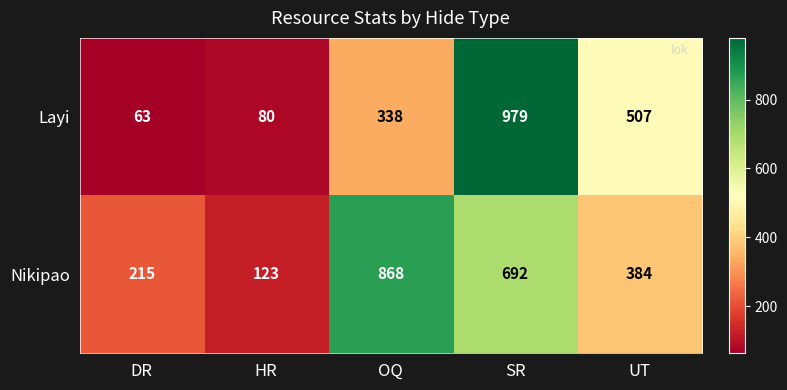

What is the difference between the highest and lowest values at DR?

152